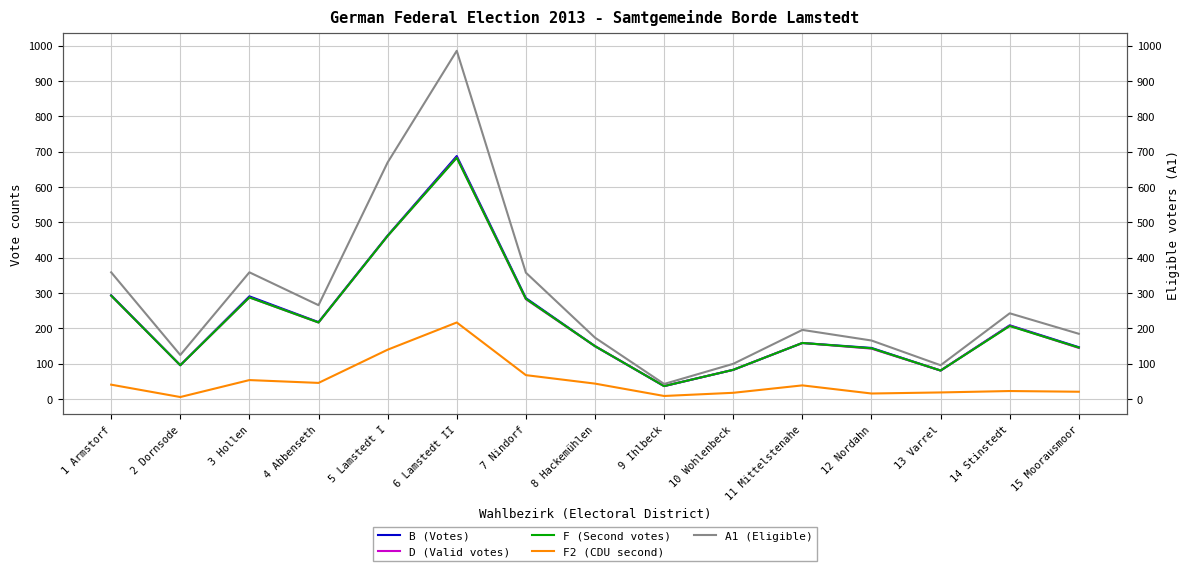

Reading right to left, what are all the values shown in this chart?

B (Votes): 15 Moorausmoor=147	14 Stinstedt=209	13 Varrel=81	12 Nordahn=145	11 Mittelstenahe=159	10 Wohlenbeck=83	9 Ihlbeck=37	8 Hackemühlen=150	7 Nindorf=286	6 Lamstedt II=688	5 Lamstedt I=463	4 Abbenseth=218	3 Hollen=291	2 Dornsode=96	1 Armstorf=294
D (Valid votes): 15 Moorausmoor=145	14 Stinstedt=208	13 Varrel=81	12 Nordahn=143	11 Mittelstenahe=159	10 Wohlenbeck=83	9 Ihlbeck=37	8 Hackemühlen=150	7 Nindorf=283	6 Lamstedt II=684	5 Lamstedt I=462	4 Abbenseth=217	3 Hollen=288	2 Dornsode=96	1 Armstorf=293
F (Second votes): 15 Moorausmoor=146	14 Stinstedt=207	13 Varrel=81	12 Nordahn=144	11 Mittelstenahe=159	10 Wohlenbeck=83	9 Ihlbeck=37	8 Hackemühlen=150	7 Nindorf=284	6 Lamstedt II=683	5 Lamstedt I=462	4 Abbenseth=217	3 Hollen=288	2 Dornsode=96	1 Armstorf=293
F2 (CDU second): 15 Moorausmoor=21	14 Stinstedt=23	13 Varrel=19	12 Nordahn=16	11 Mittelstenahe=39	10 Wohlenbeck=18	9 Ihlbeck=9	8 Hackemühlen=44	7 Nindorf=68	6 Lamstedt II=217	5 Lamstedt I=140	4 Abbenseth=46	3 Hollen=54	2 Dornsode=6	1 Armstorf=41
A1 (Eligible): 15 Moorausmoor=185	14 Stinstedt=243	13 Varrel=96	12 Nordahn=166	11 Mittelstenahe=196	10 Wohlenbeck=100	9 Ihlbeck=43	8 Hackemühlen=174	7 Nindorf=358	6 Lamstedt II=986	5 Lamstedt I=670	4 Abbenseth=266	3 Hollen=359	2 Dornsode=125	1 Armstorf=359